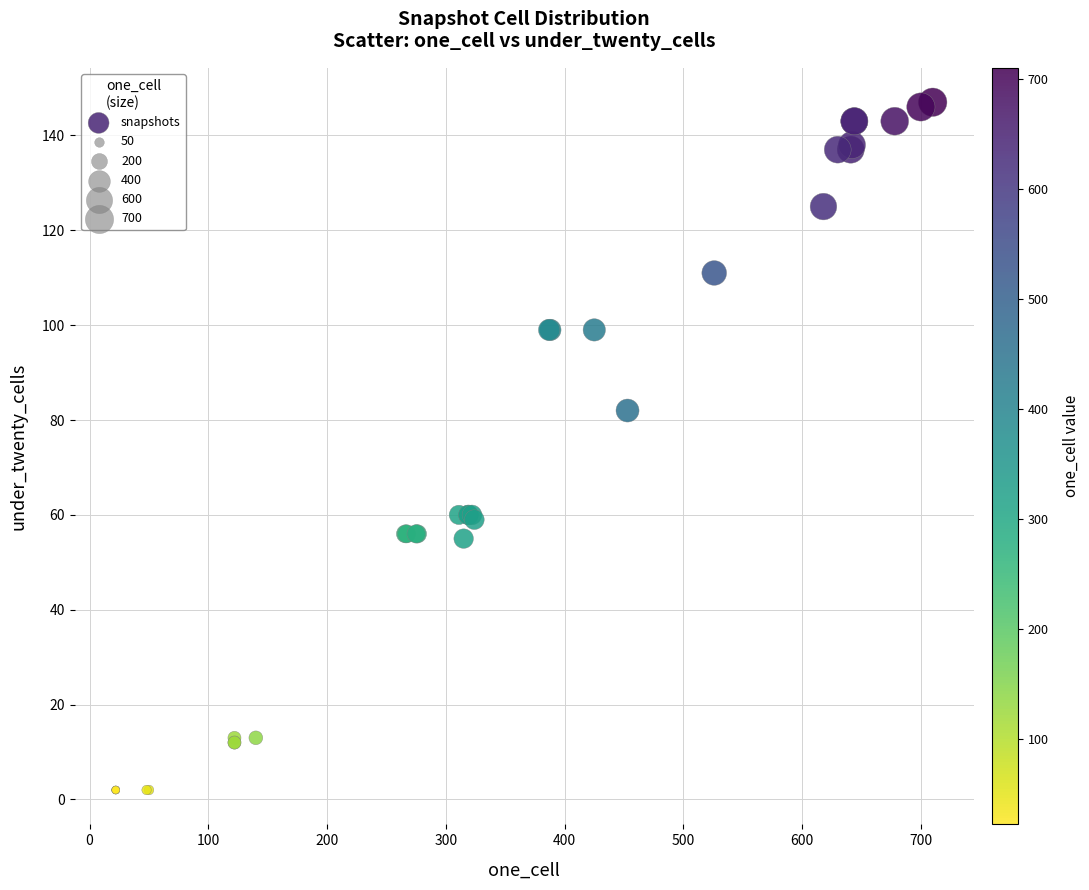

What Y value in the scatter plot is closest to 74?

82